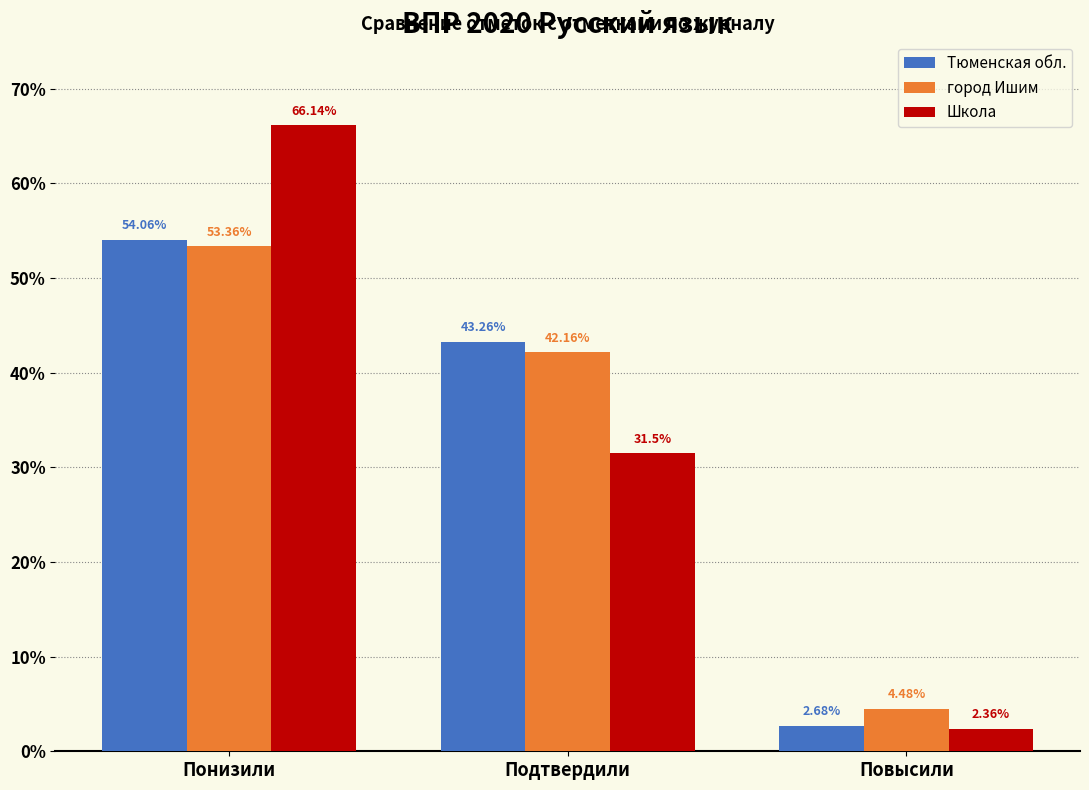

What is the sum of the Тюменская обл. values at Понизили and Подтвердили?

97.3